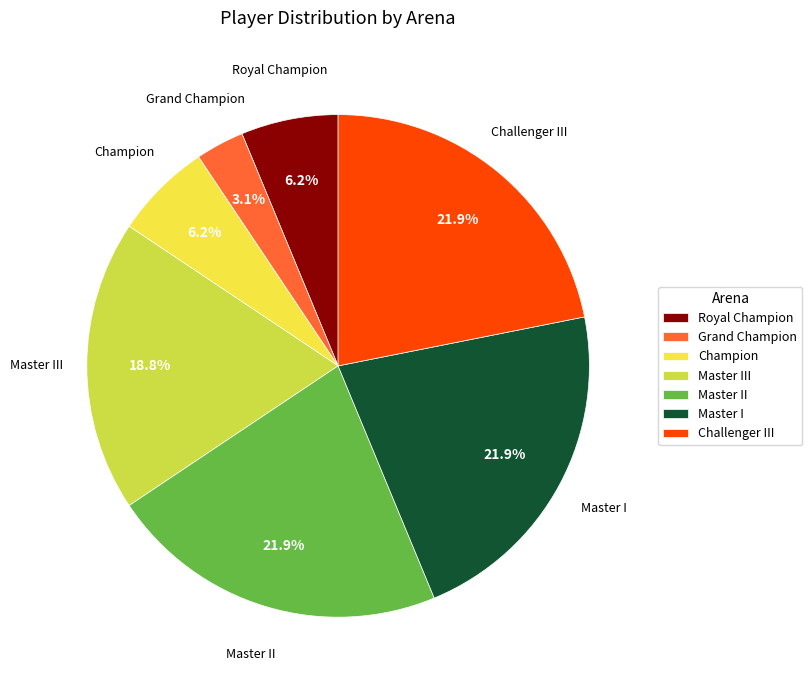

Approximately how many times larger is the value at Master III compared to Master II?

0.9